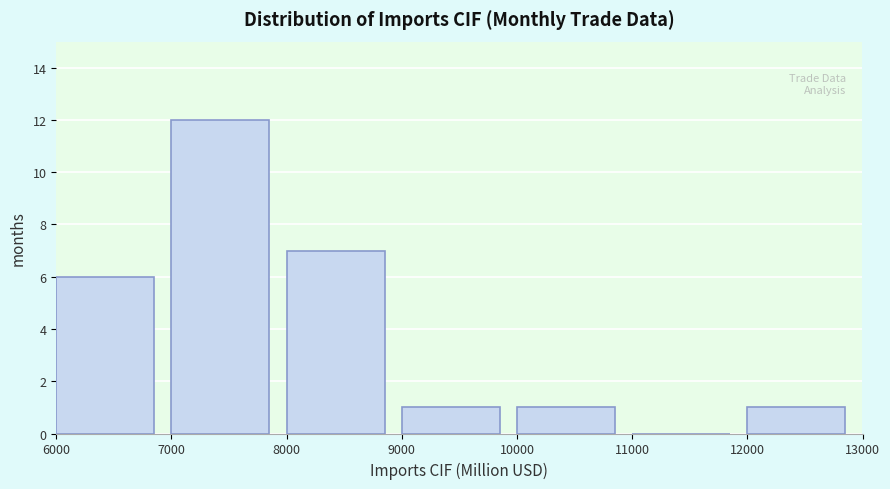

Reading left to right, transcribe this chart: for each bar, give the range it covers on the x-axis and its height. The values are not printed on the chart, so give them approximately, as read against the axis.

6000 to 7000: 6
7000 to 8000: 12
8000 to 9000: 7
9000 to 10000: 1
10000 to 11000: 1
11000 to 12000: 0
12000 to 13000: 1